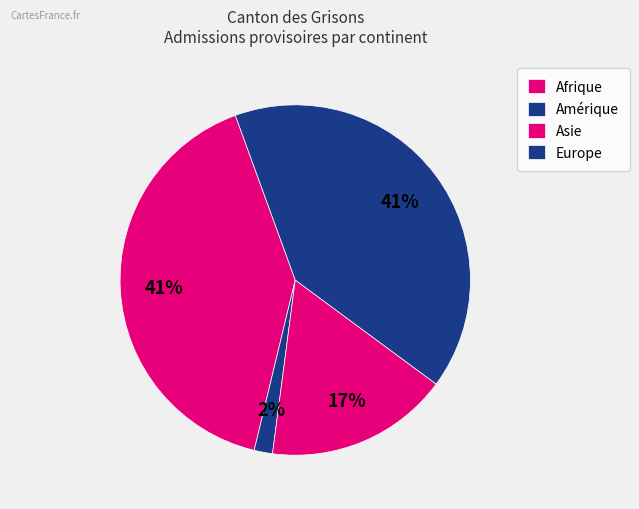

How many segments does this pie chart have?

4